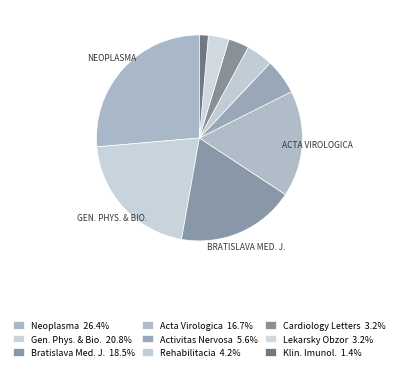

Count the number of slices in the pie.

9